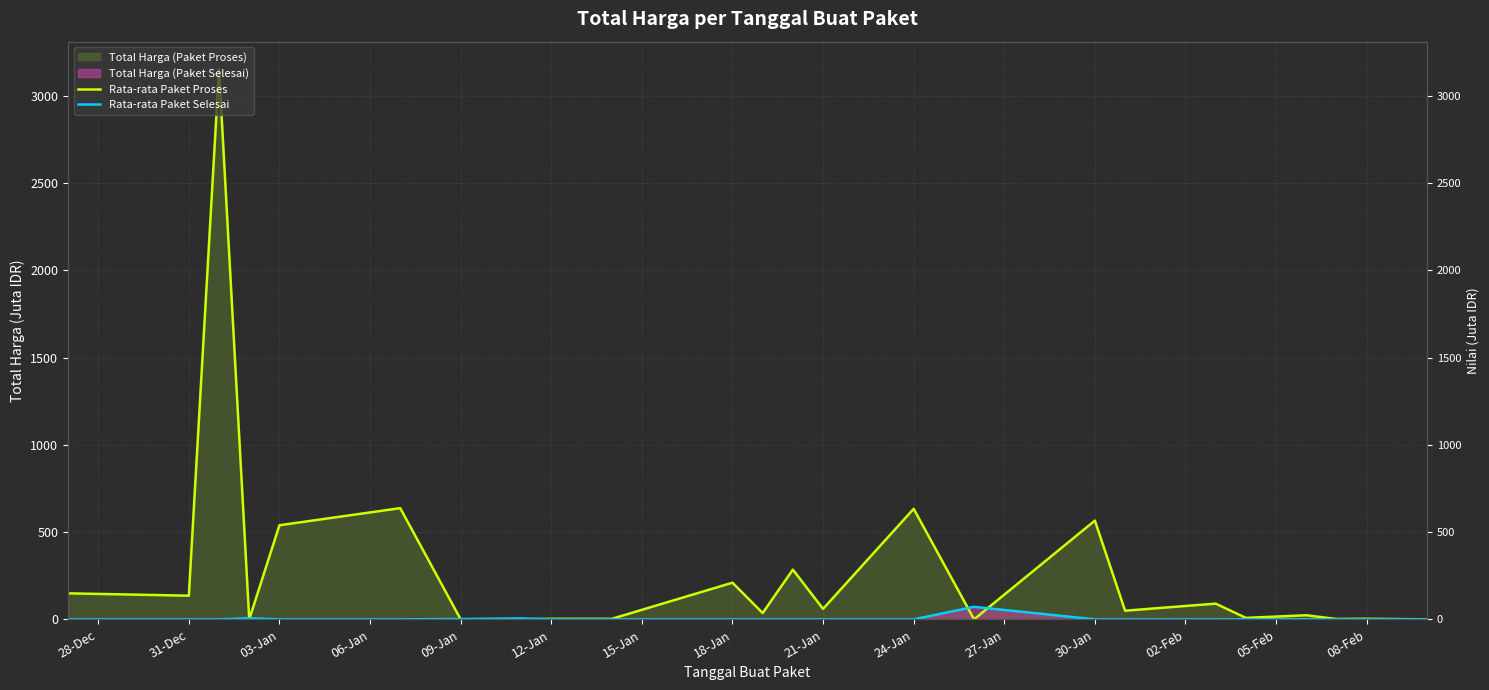

What is the sum of all Rata-rata Paket Proses values?

6588.4